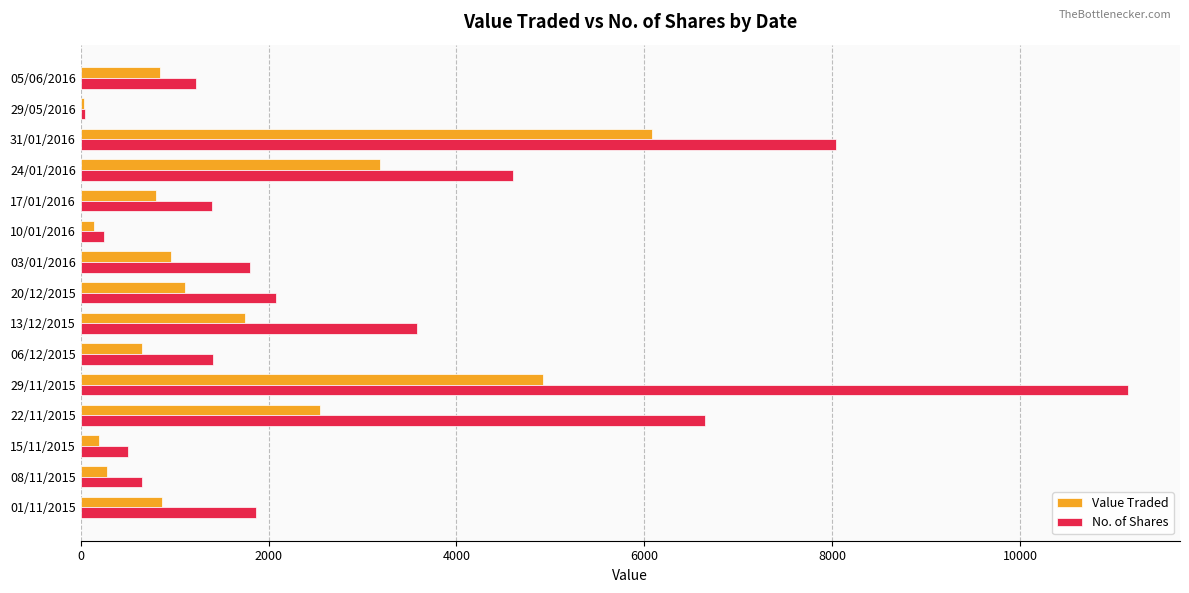

Which series has the widest spread of values?

No. of Shares